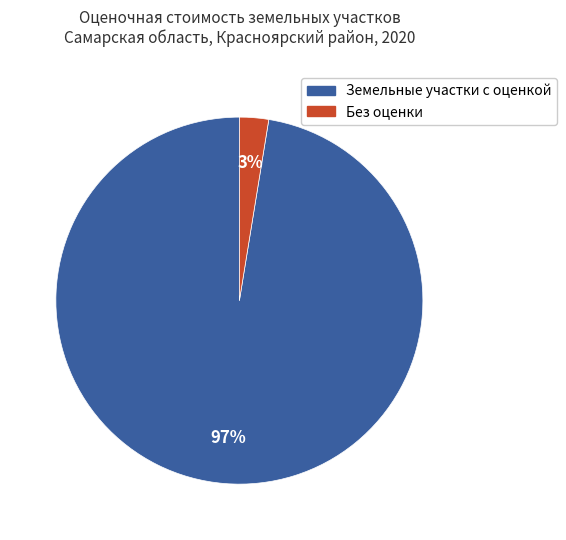

Count the number of slices in the pie.

2